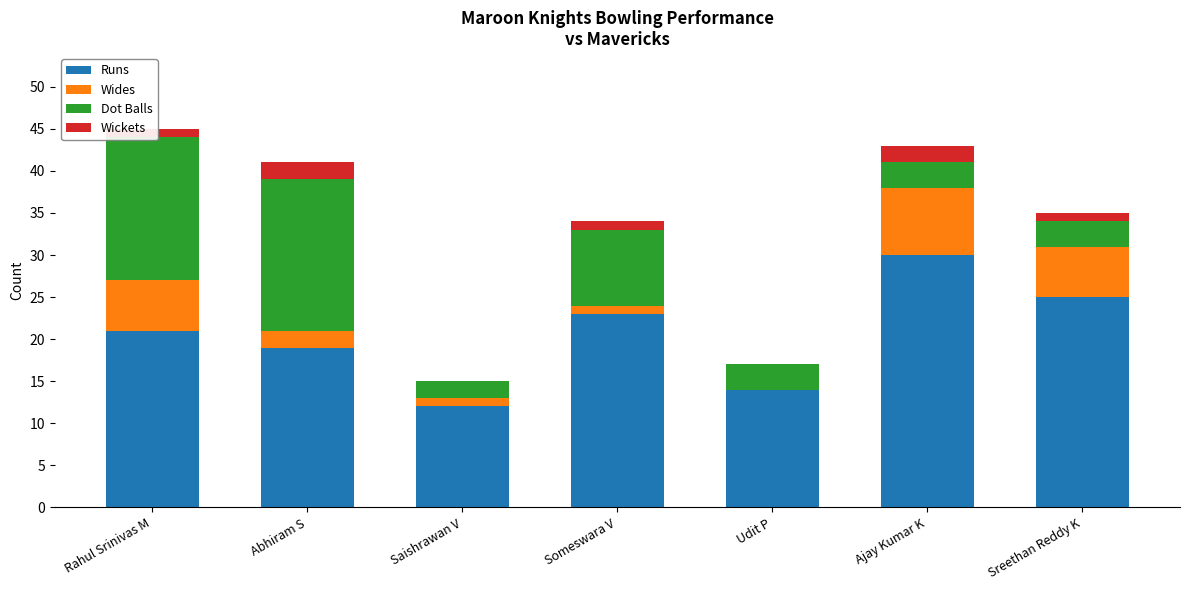

What is the sum of all Runs values?

144